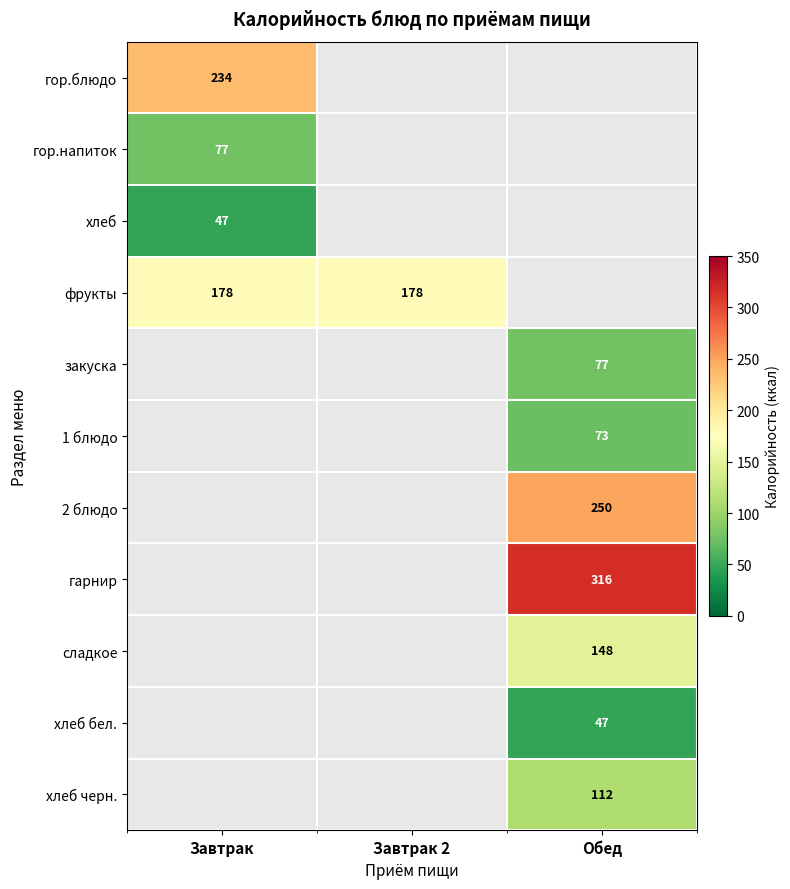

Is it true that хлеб черн. equals 59 at Обед?

False